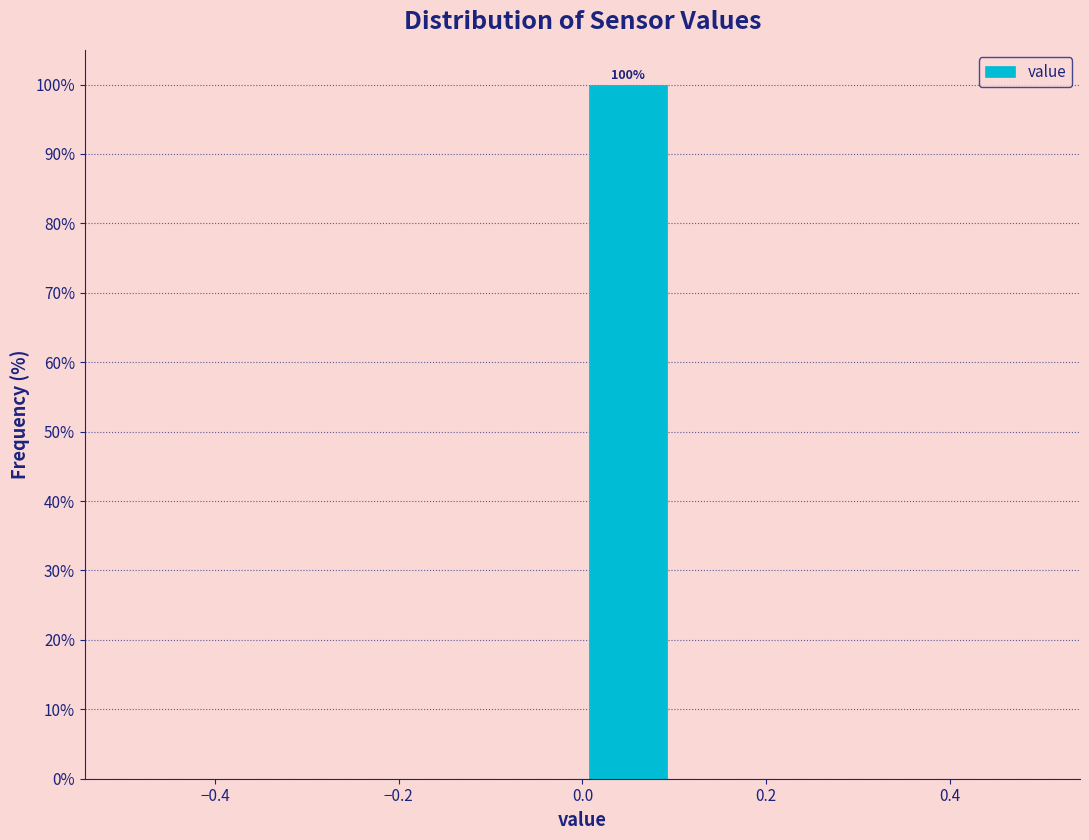

Which range on the x-axis has the tallest bar?

0.0 to 0.1